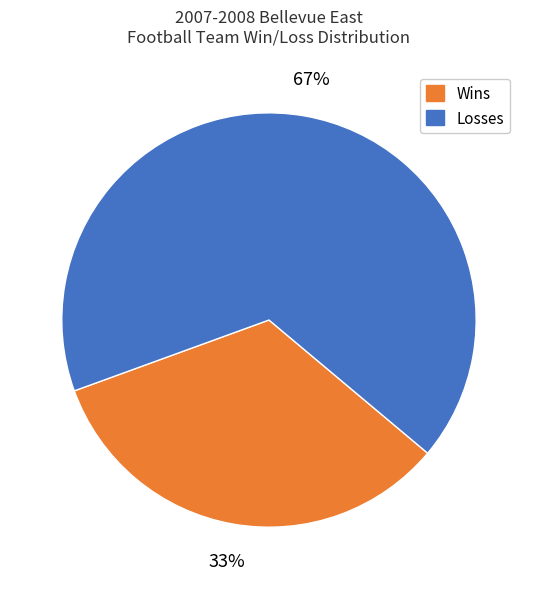

To the nearest percent, what is the average slice percentage?

50%